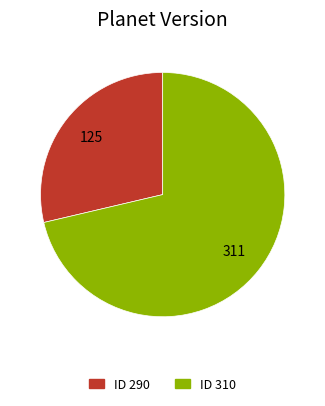

Is there a majority slice in this chart?

Yes